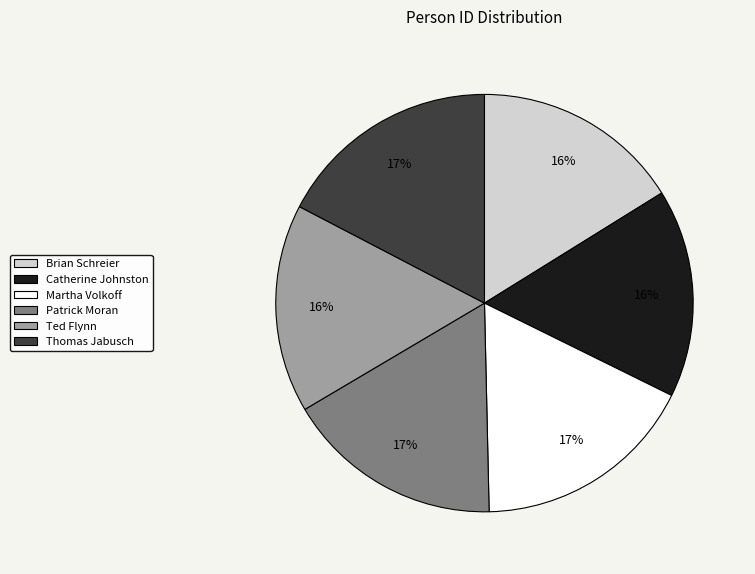

To the nearest percent, what is the difference between the Thomas Jabusch and Brian Schreier slice percentages?

1%